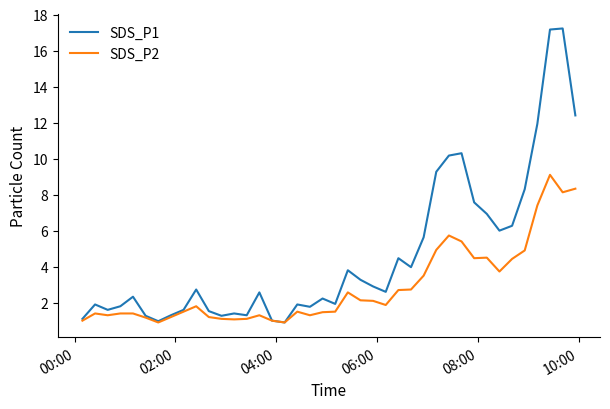

What is the highest value of the SDS_P1 series?

17.2